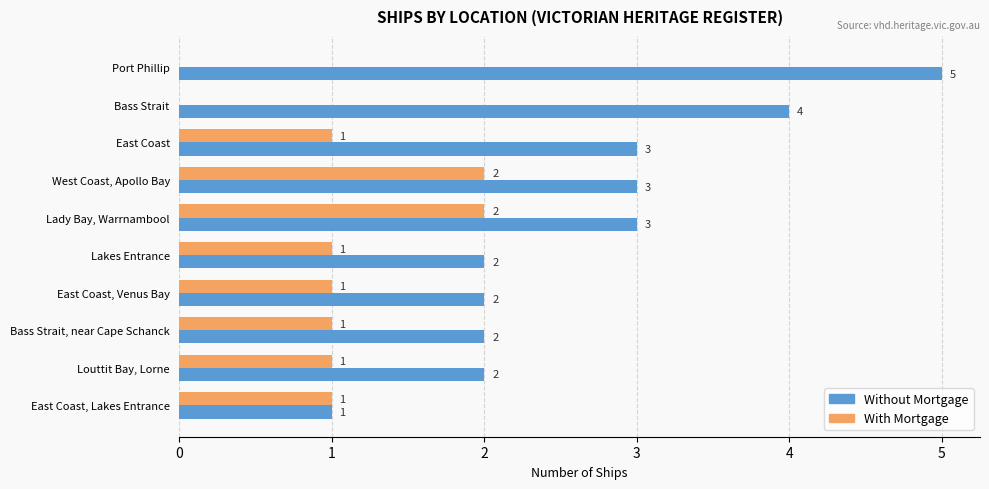

True or false: Without Mortgage has a value of 3 at East Coast, Venus Bay.

False